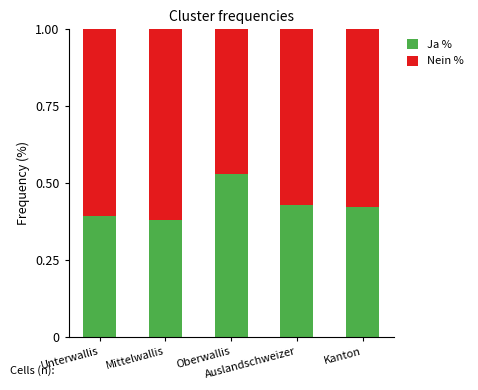

What is the sum of all Ja % values?

2.2